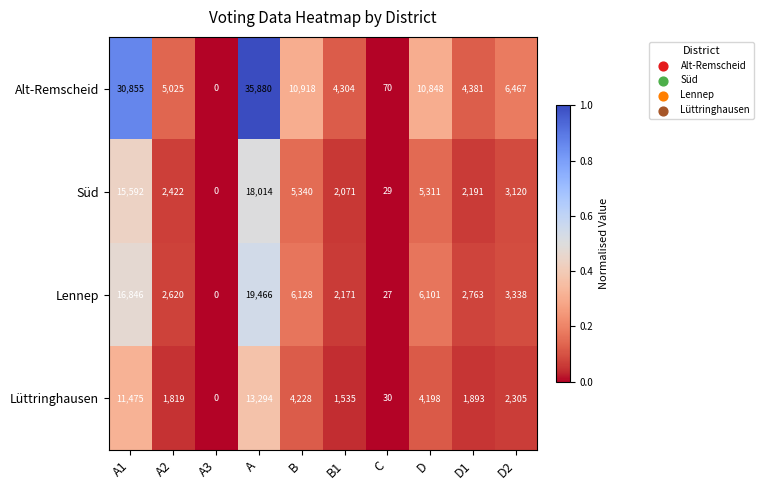

At which label does Lennep first exceed 3338?

A1